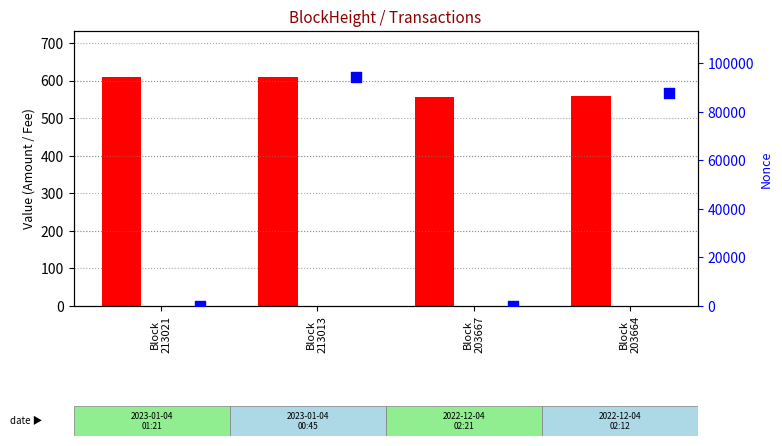

Which series has the largest Y range (max minus min)?

Nonce